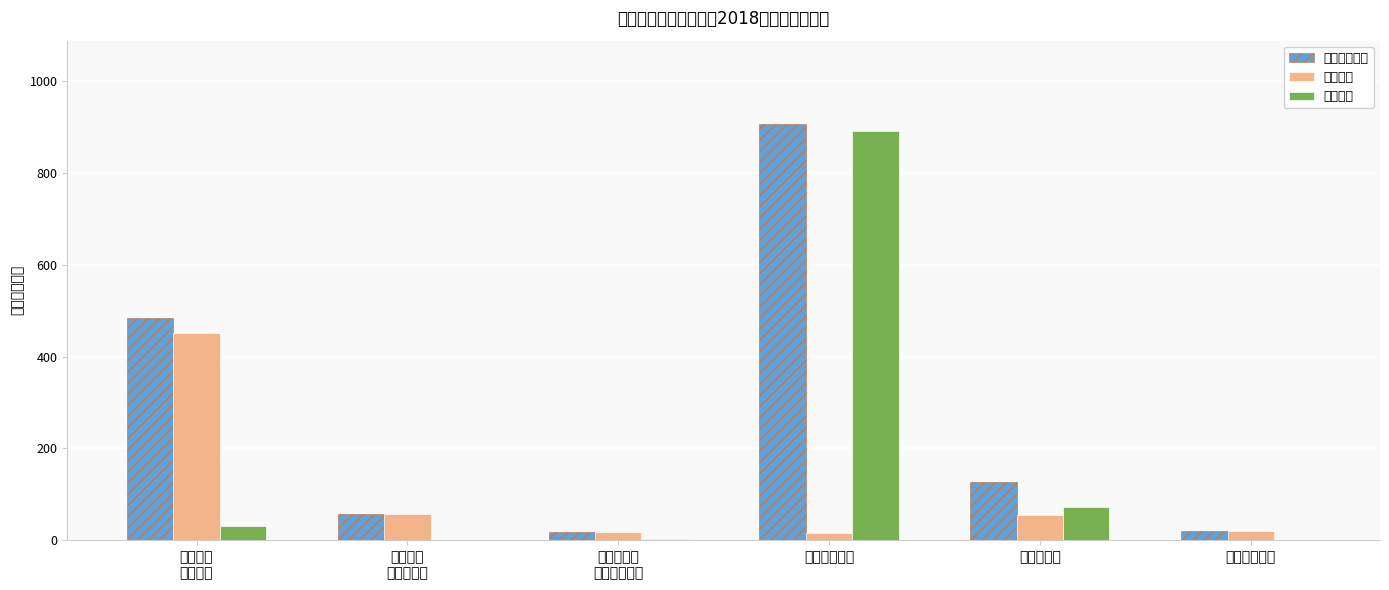

Which series has the largest total across all categories?

本年支出合计